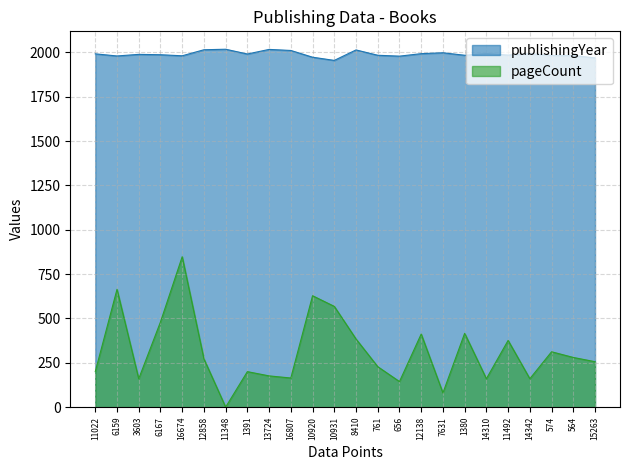

Where is pageCount nearest to the value 424?

1380